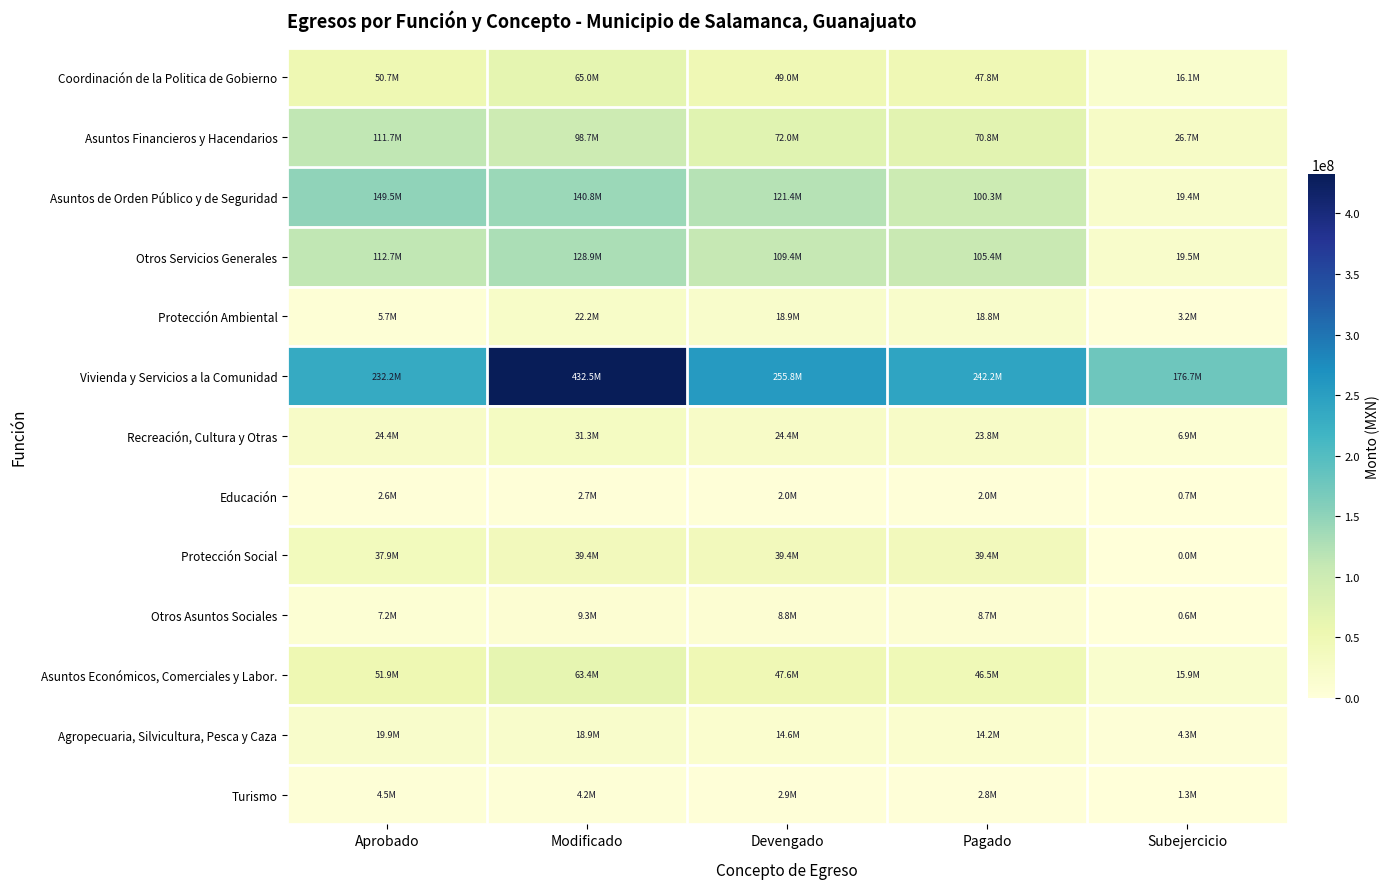

Between Subejercicio and Pagado, which is larger?

Pagado